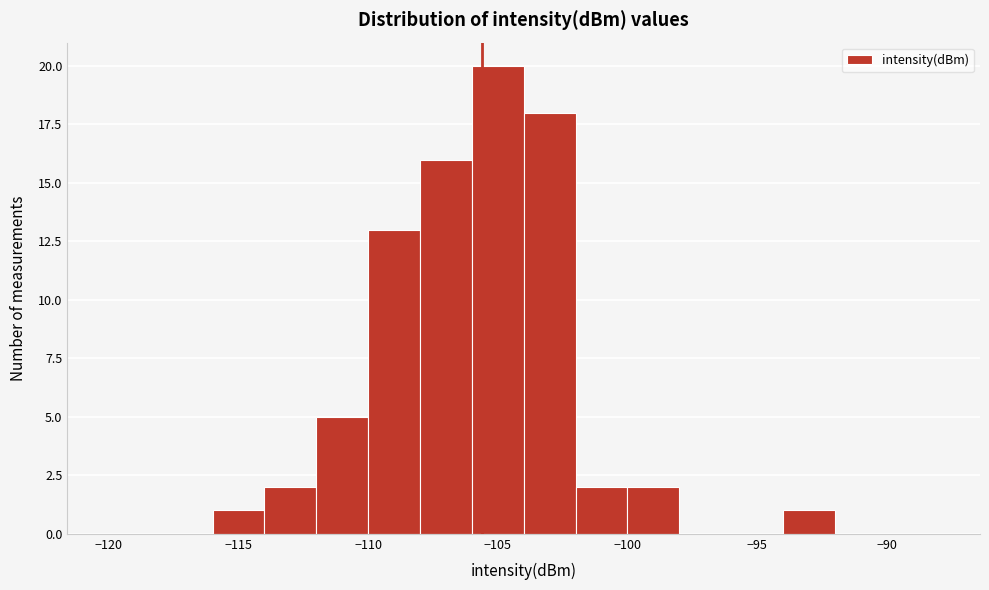

Reading left to right, list every bar in this chart as the range it spans on the x-axis followed by its height. The values are not printed on the chart, so give them approximately, as read against the axis.

-120 to -118: 0
-118 to -116: 0
-116 to -114: 1
-114 to -112: 2
-112 to -110: 5
-110 to -108: 13
-108 to -106: 16
-106 to -104: 20
-104 to -102: 18
-102 to -100: 2
-100 to -98: 2
-98 to -96: 0
-96 to -94: 0
-94 to -92: 1
-92 to -90: 0
-90 to -88: 0